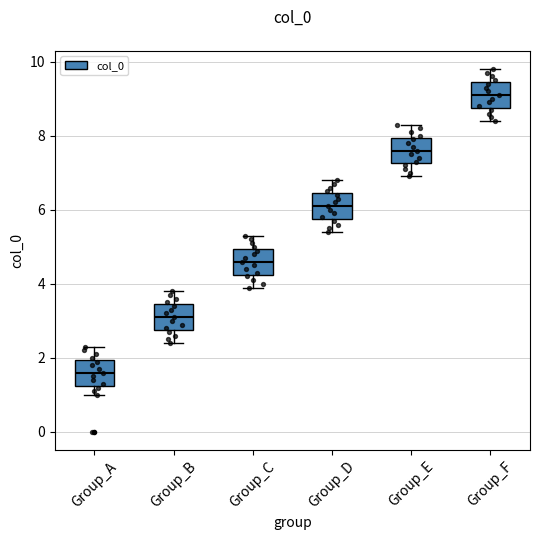

Reading left to right, transcribe this box plot: for each box, give where its median line is, the range the box spans, and where its two whiskers end, as read against the y-axis. The values are not printed on the chart, so give them approximately, as read against the axis.

Group_A: median 1.6, box 1.2 to 2.0, whiskers 1.0 to 2.4
Group_B: median 3.2, box 2.8 to 3.4, whiskers 2.4 to 3.8
Group_C: median 4.6, box 4.2 to 5.0, whiskers 4.0 to 5.4
Group_D: median 6.2, box 5.8 to 6.4, whiskers 5.4 to 6.8
Group_E: median 7.6, box 7.2 to 8.0, whiskers 7.0 to 8.4
Group_F: median 9.2, box 8.8 to 9.4, whiskers 8.4 to 9.8